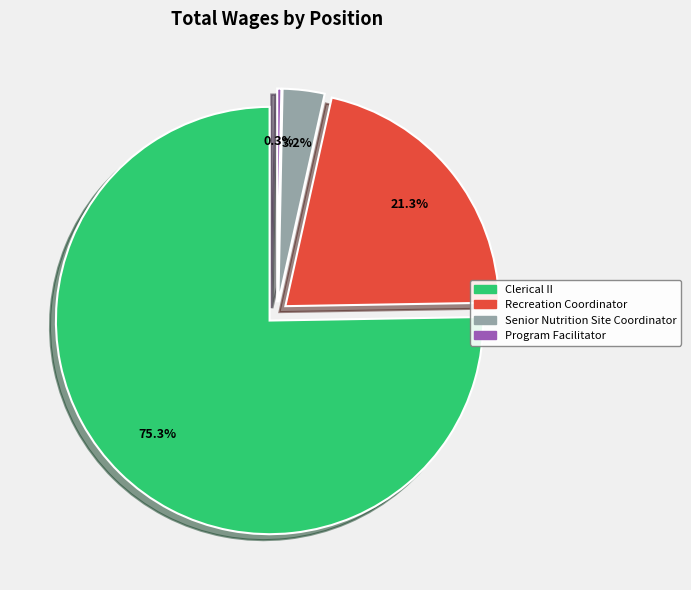

Which slice is the largest?

Clerical II